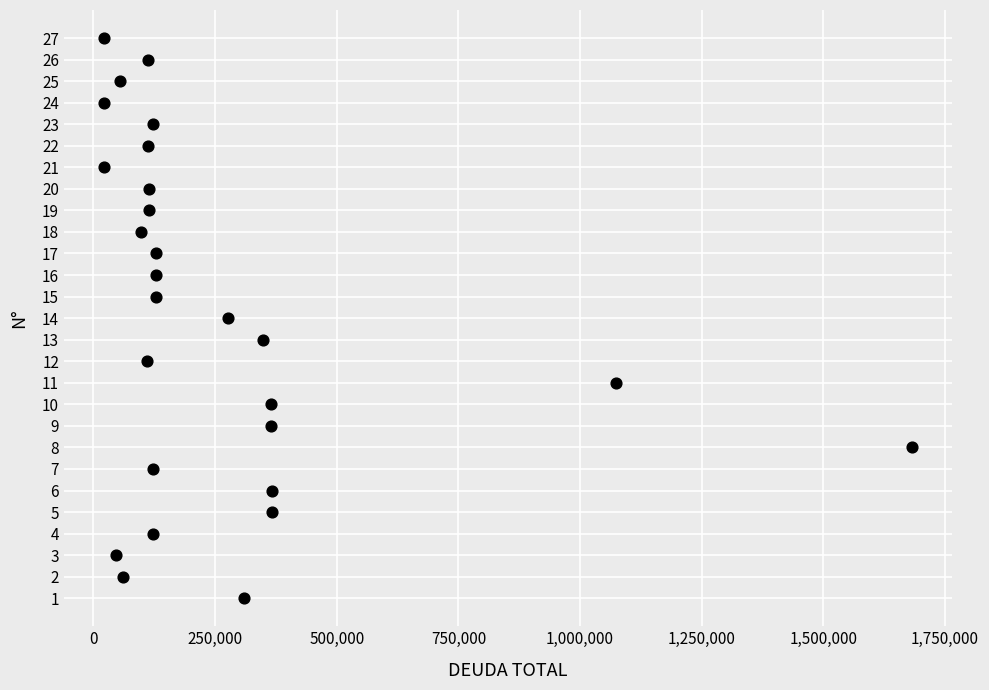

What is the range of Y values (max minus min)?

26